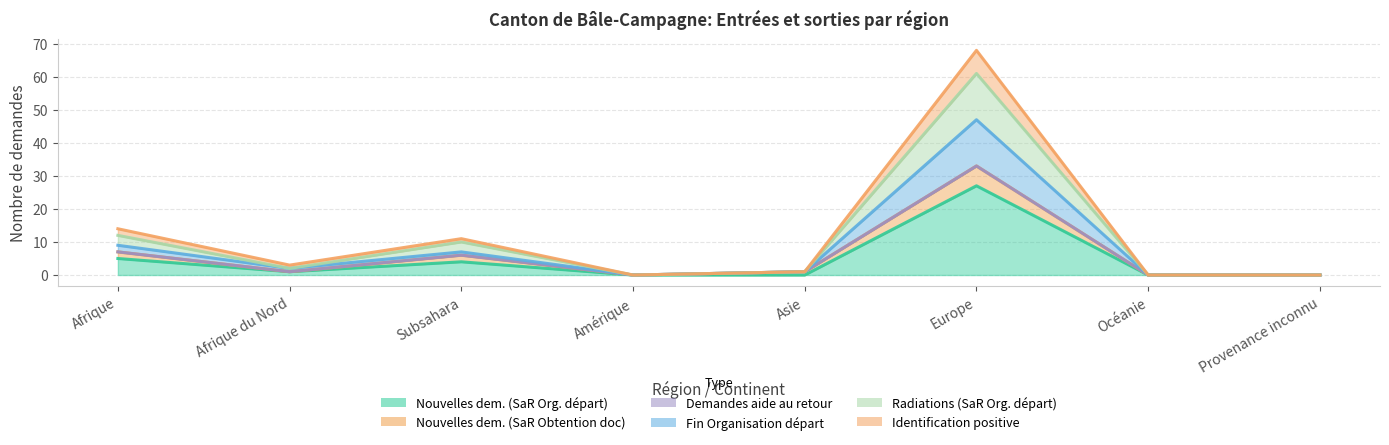

What is the greatest value displayed?

68